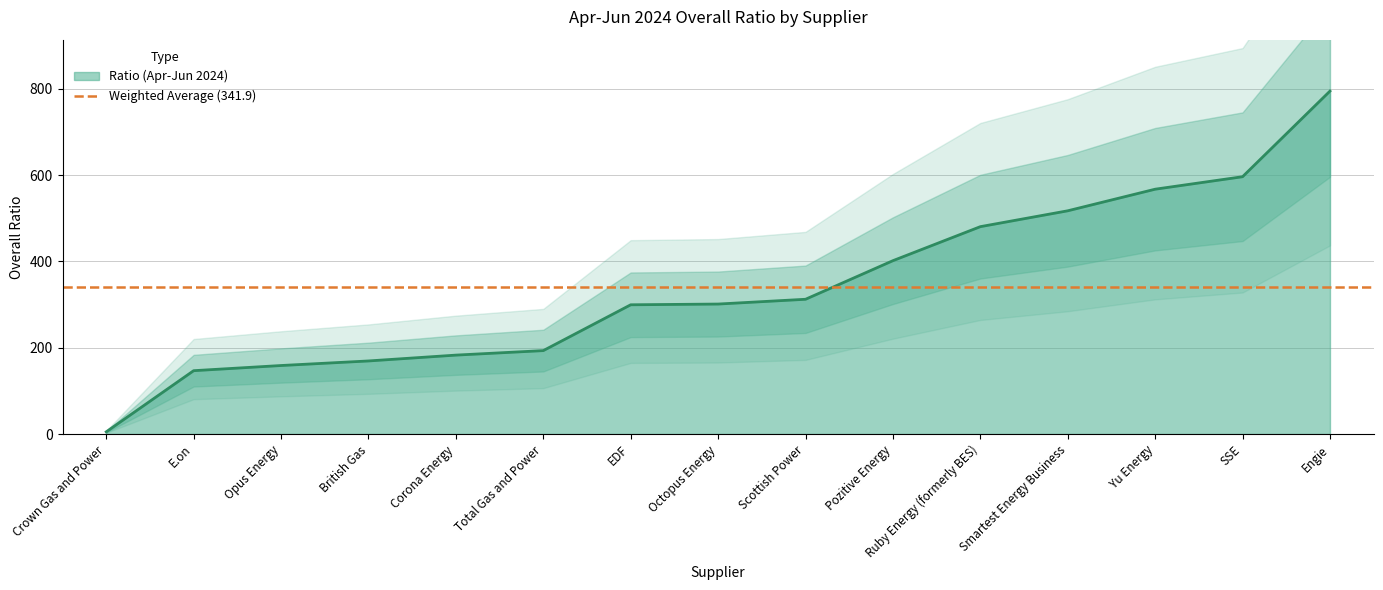

What is the label of the 9th point from the left?

Scottish Power